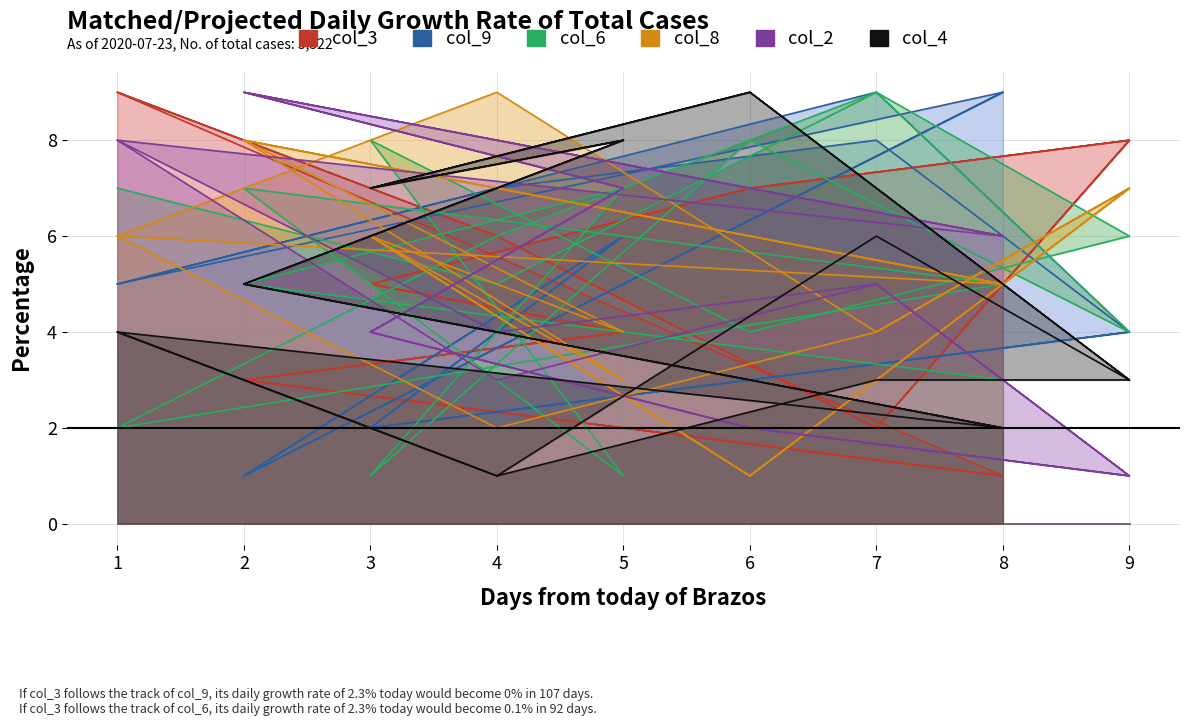

True or false: col_8 has a value of 6 at 3.

True